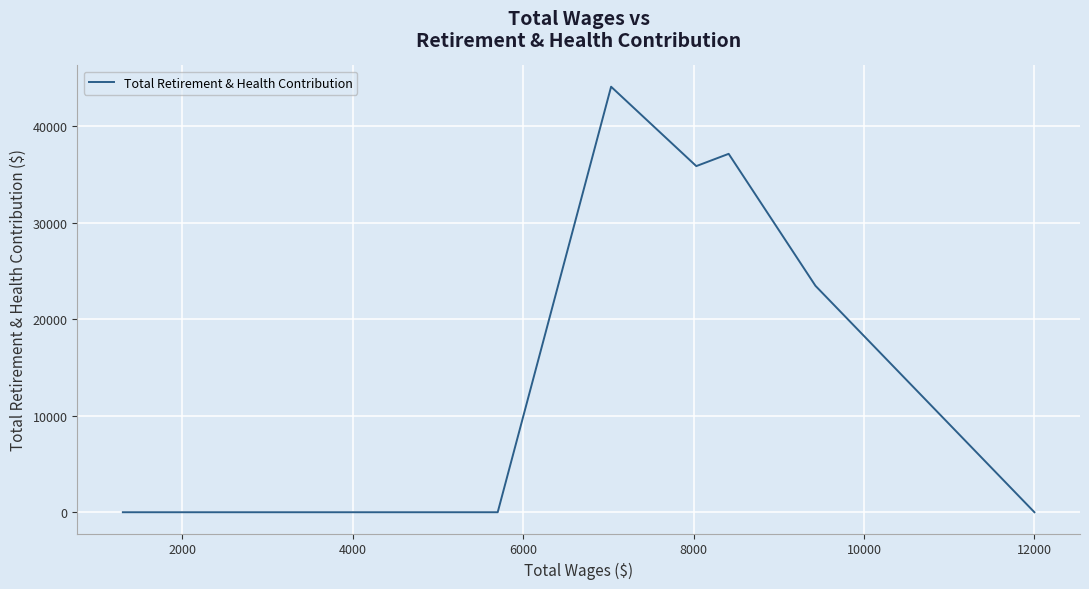

Reading left to right, list all the values displayed in this chart.

0	0	0	0	0	0	0	0	0	0	0	0	0	0	0	0	0	0	0	0	0	0	0	0	0	0	0	0	0	0	0	0	0	0	0	44078	35855	37126	23453	0